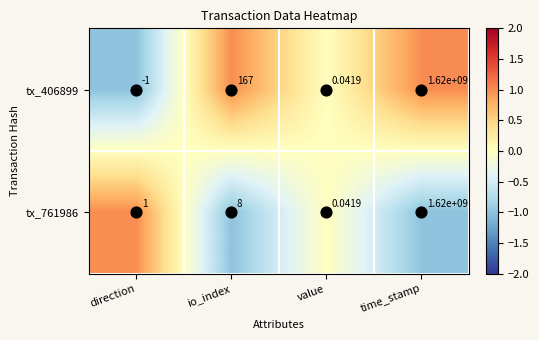

At how many categories does at least one series exceed 0?

4